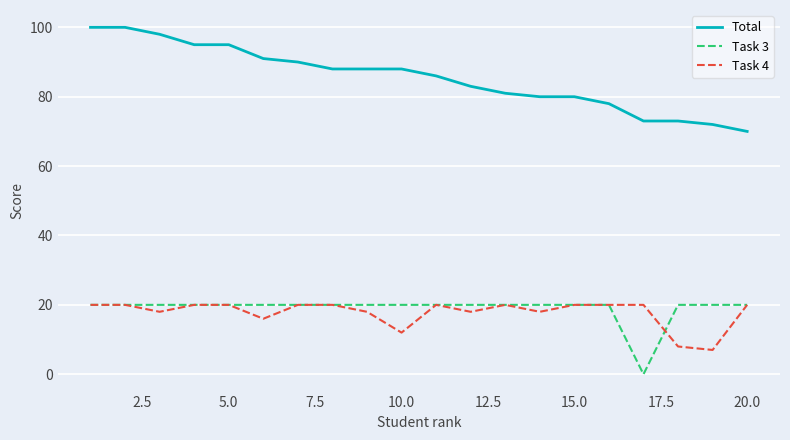

Is this an area chart (filled region under the line)?

No